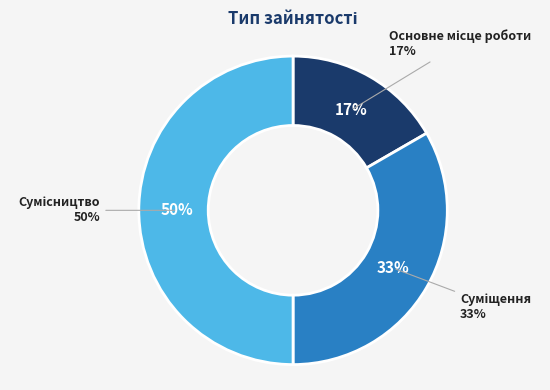

Is there a majority slice in this chart?

No